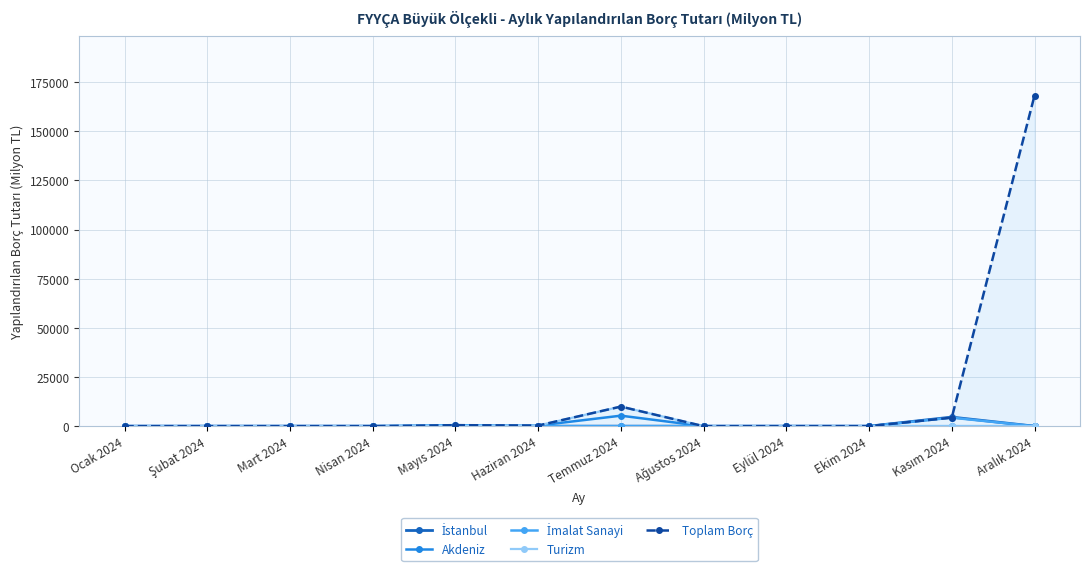

How many values in the Akdeniz series exceed 0?

2